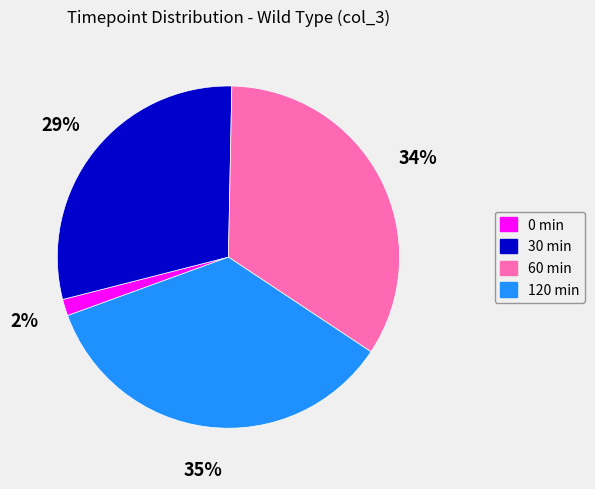

To the nearest percent, what percentage of the pie is 30 min?

29%